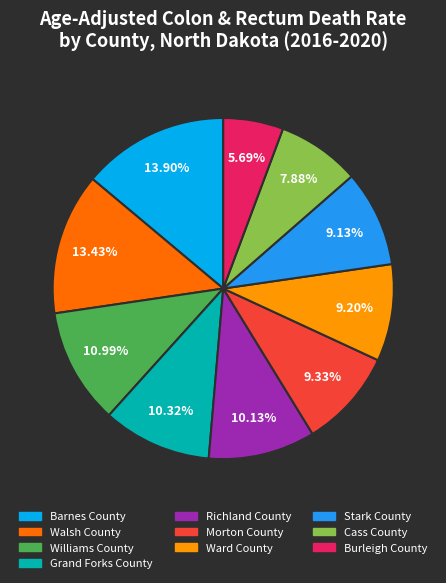

To the nearest percent, what is the average slice percentage?

10%